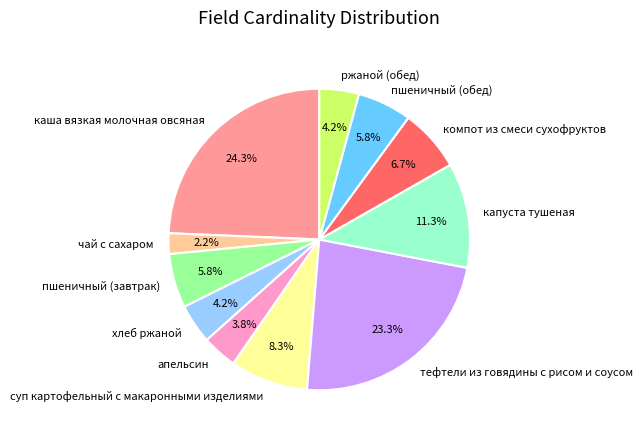

How many slices are in this pie chart?

11